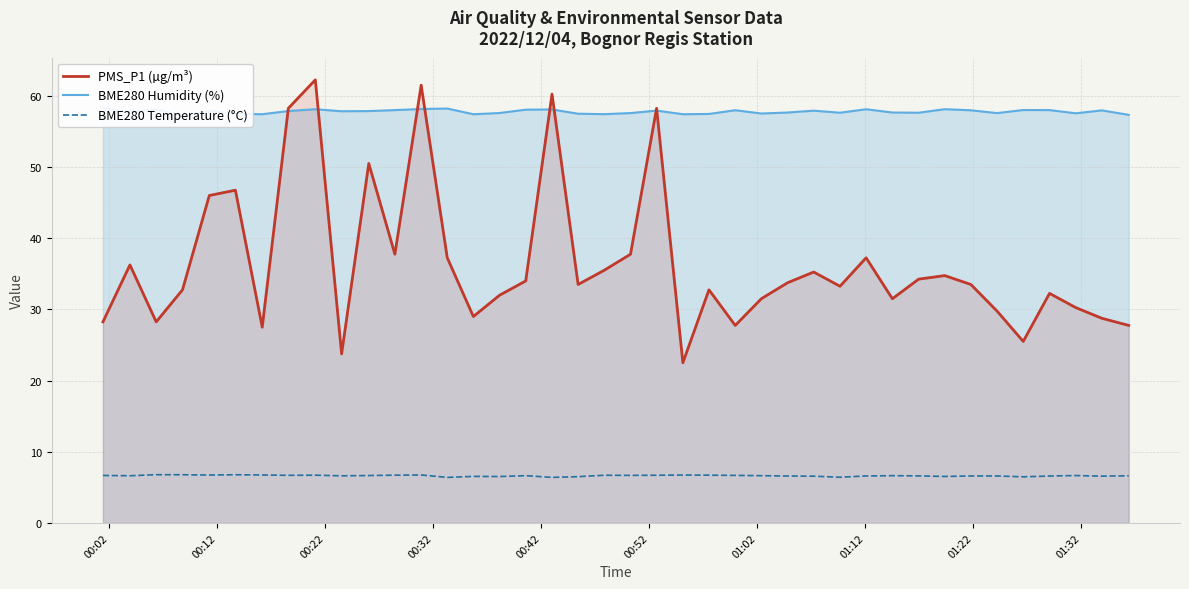

True or false: BME280 Temperature (°C) has more than 0 interior local peaks.

True